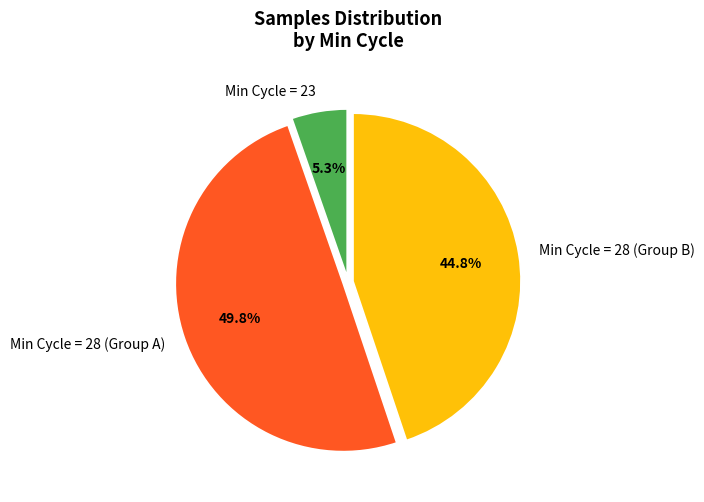

To the nearest percent, what is the average slice percentage?

33%